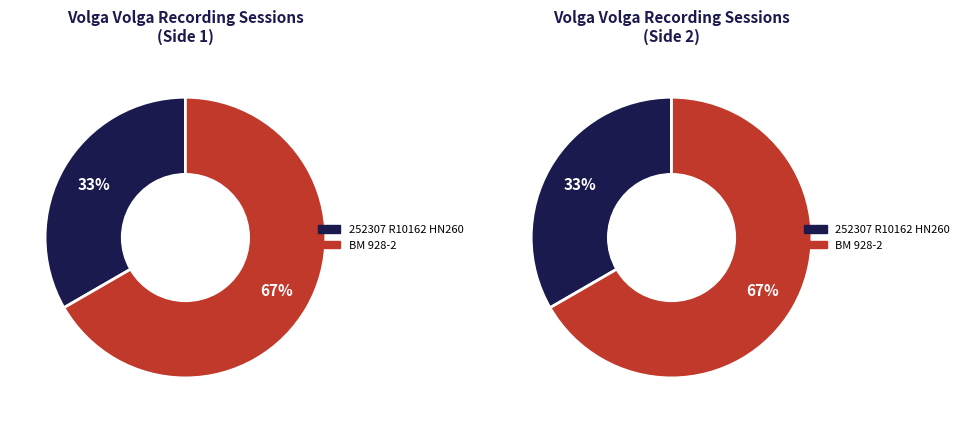

How many segments does this pie chart have?

2